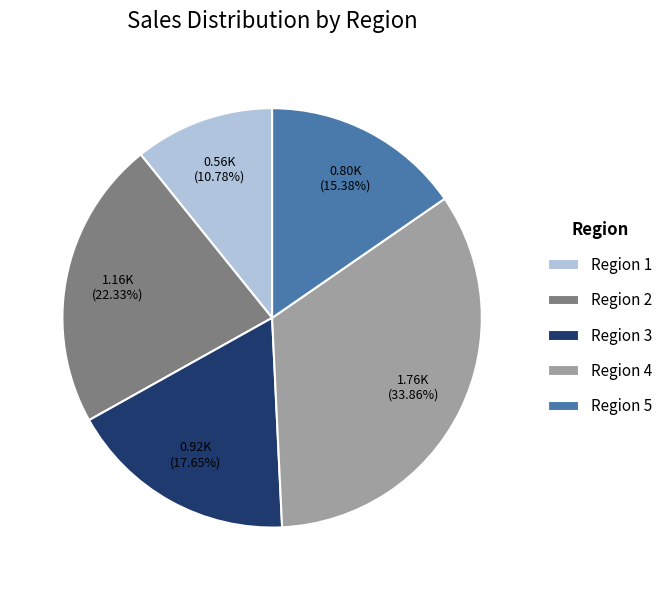

To the nearest percent, what portion does Region 5 represent?

15%